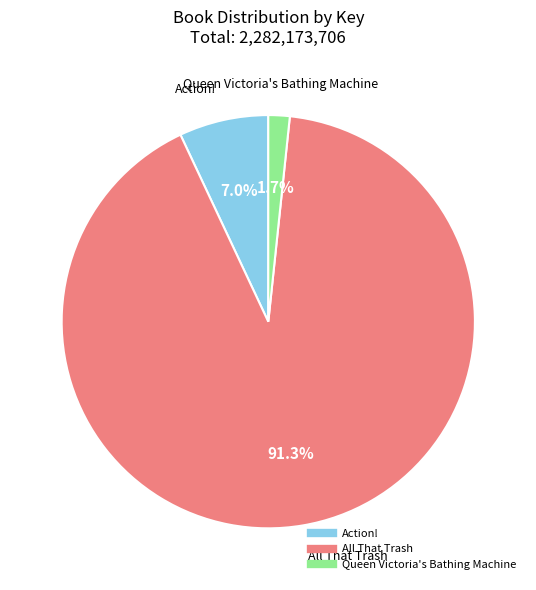

Rank the categories by value from lowest to highest.

Queen Victoria's Bathing Machine, Action!, All That Trash